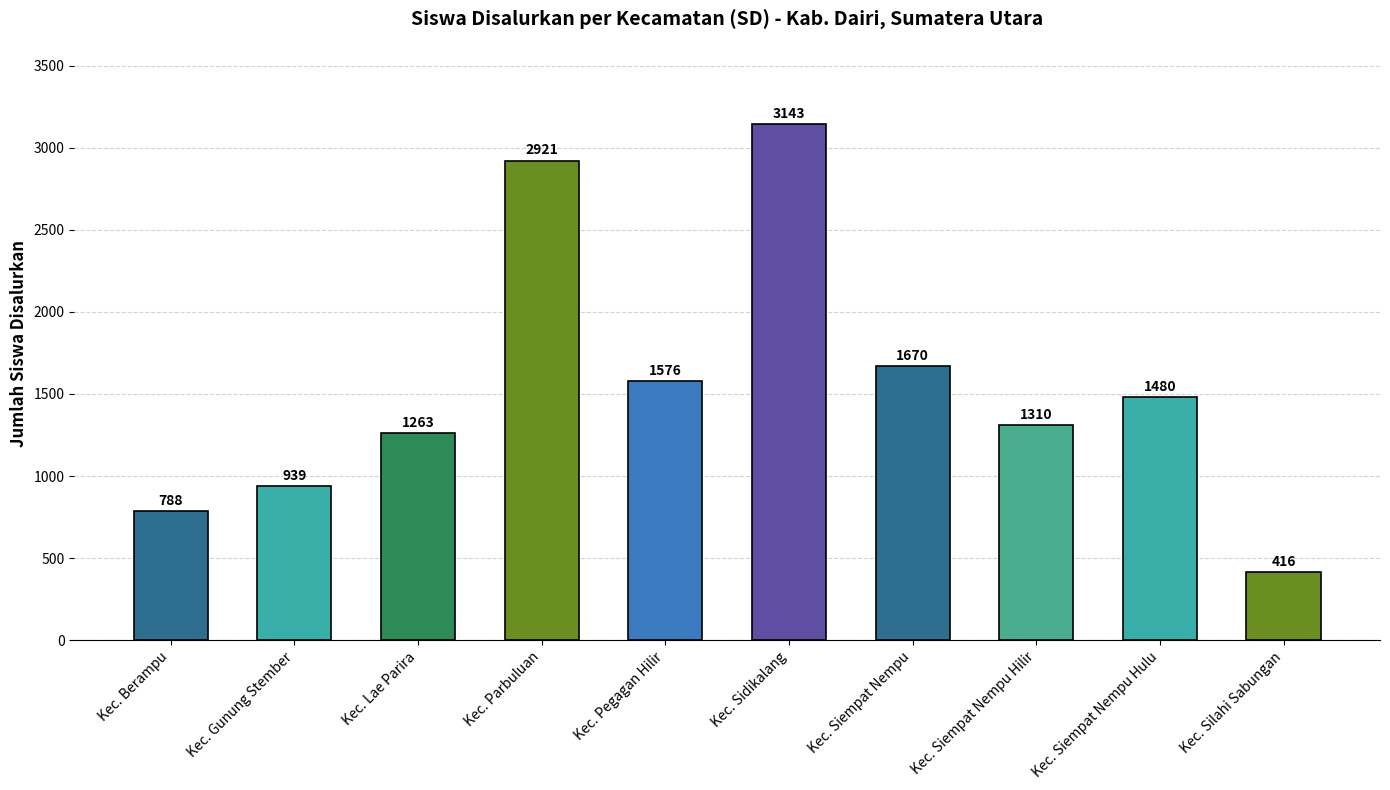

How many bars are there in total?

10